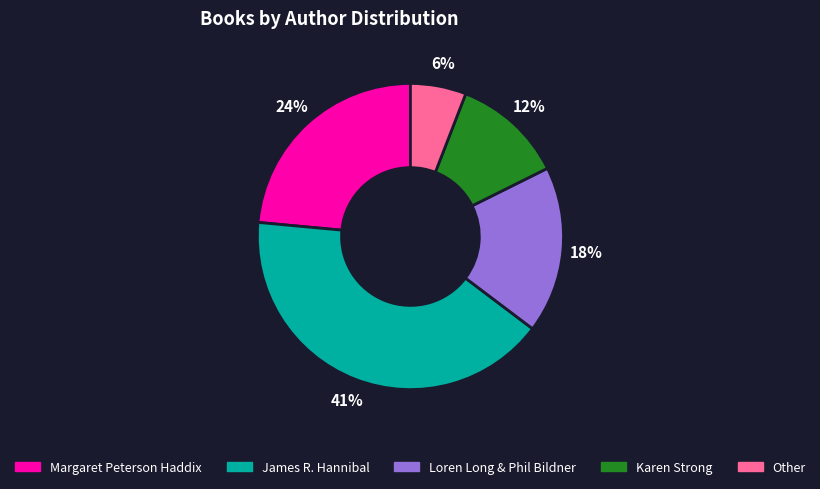

What percentage is the Loren Long & Phil Bildner slice, to the nearest percent?

18%